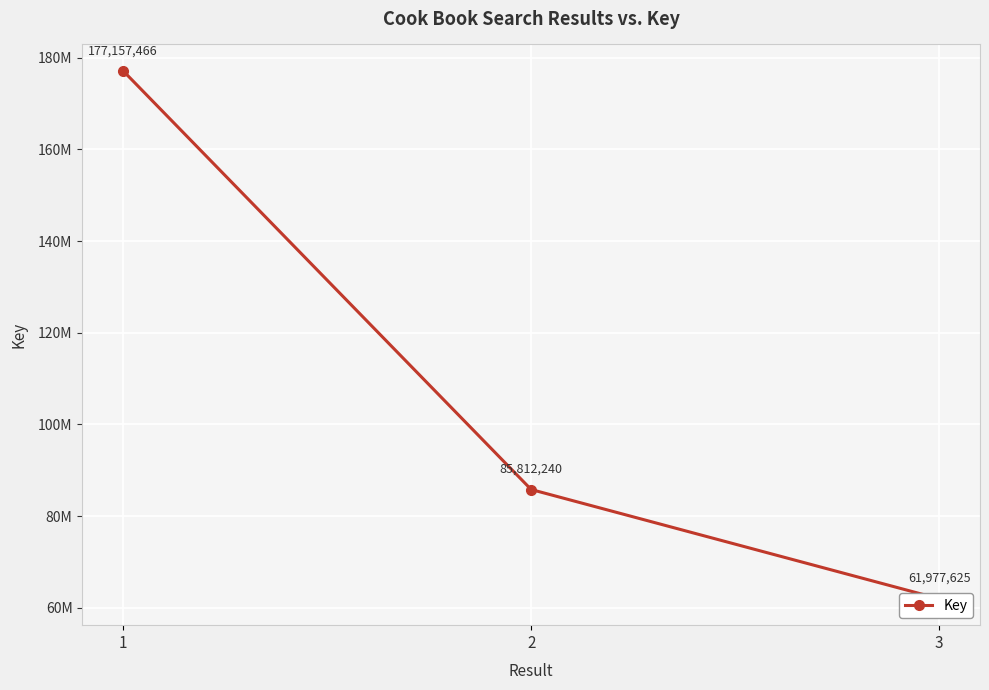

True or false: the data shows 177157466 at 1.

True